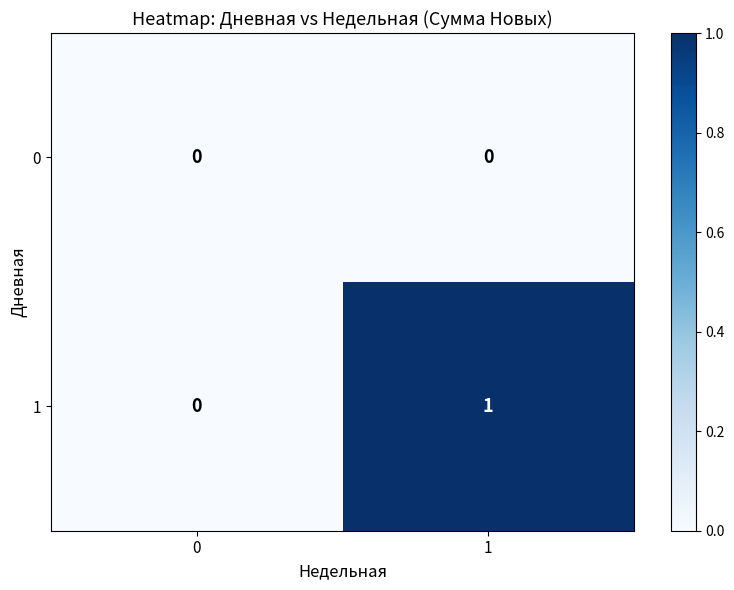

List the series in order of their peak value, lowest first.

0, 1